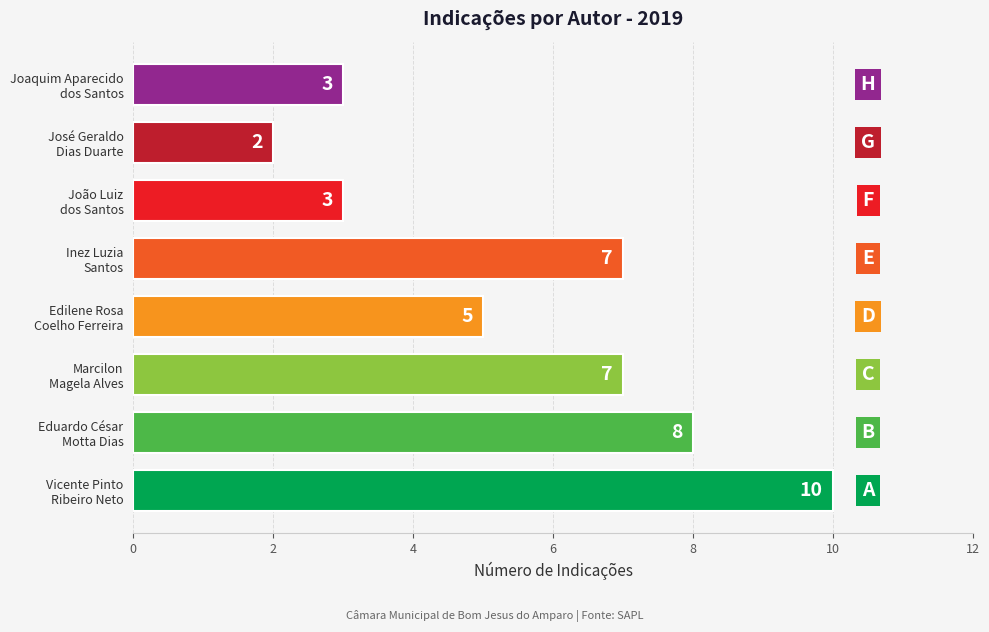

How many bars are there in total?

8